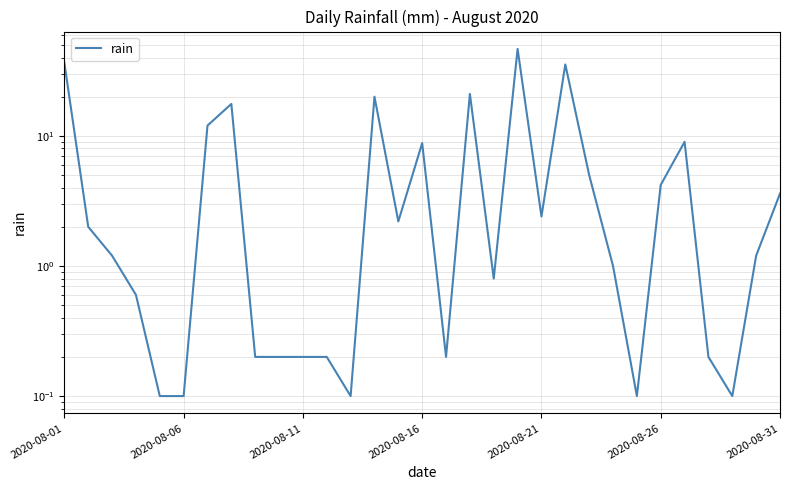

How many interior local valleys (lower than both neighbors) does the data have?

7